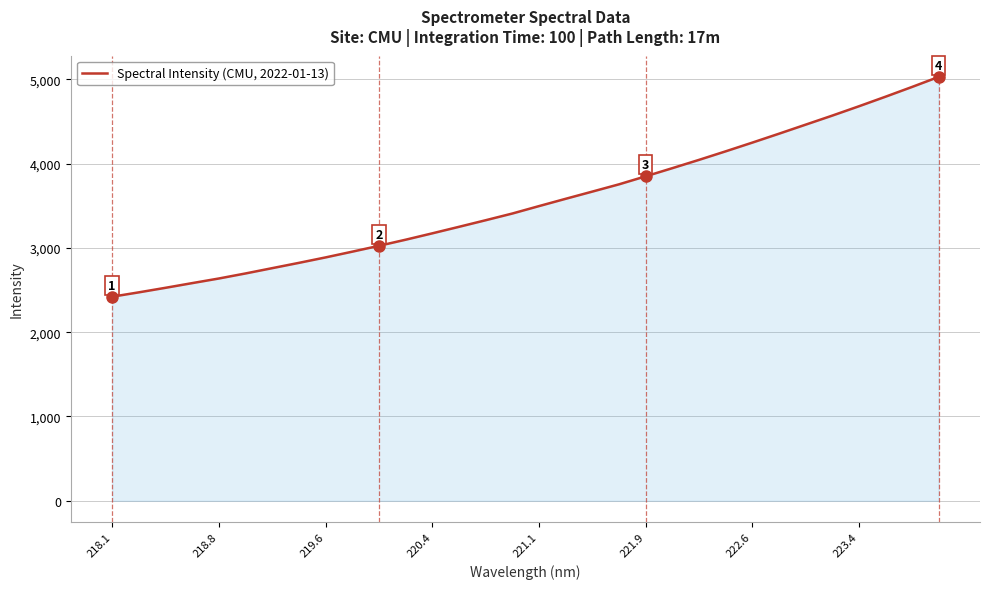

What is the smallest value displayed?

2420.6